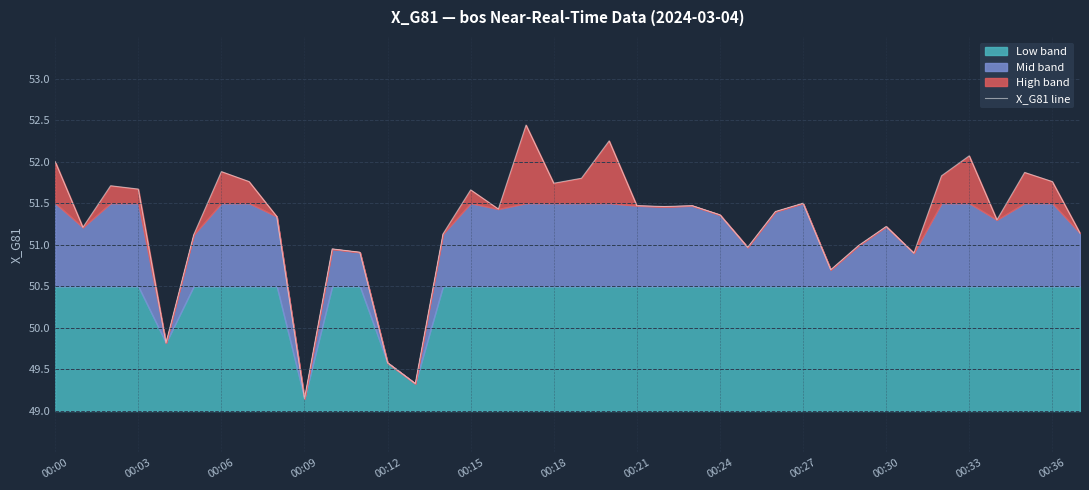

What is the maximum value for X_G81 line?

52.4